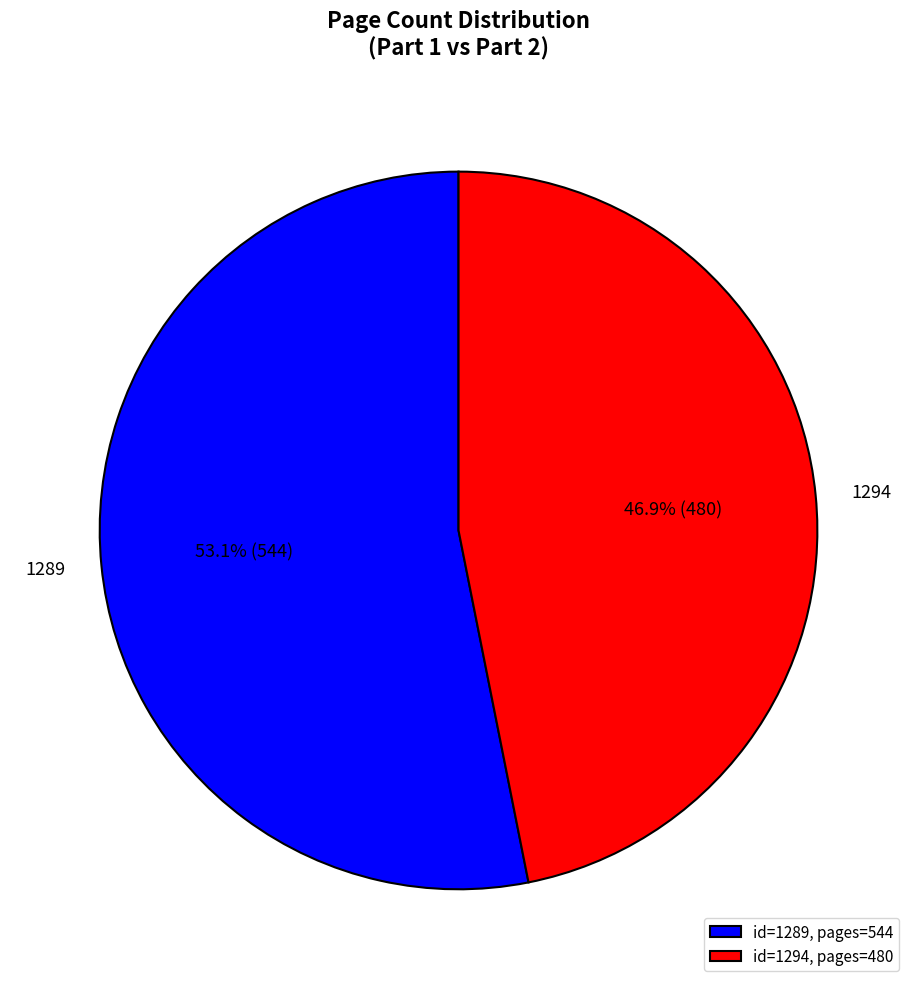

To the nearest percent, what is the difference between the 1289 and 1294 slice percentages?

6%